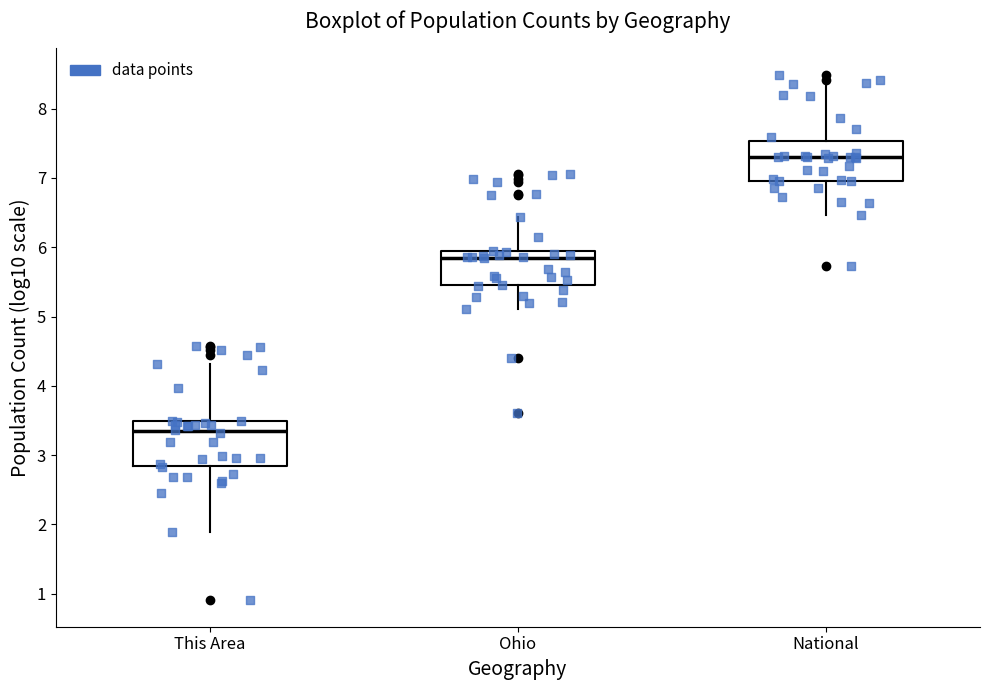

Which box has the lowest median line?

This Area